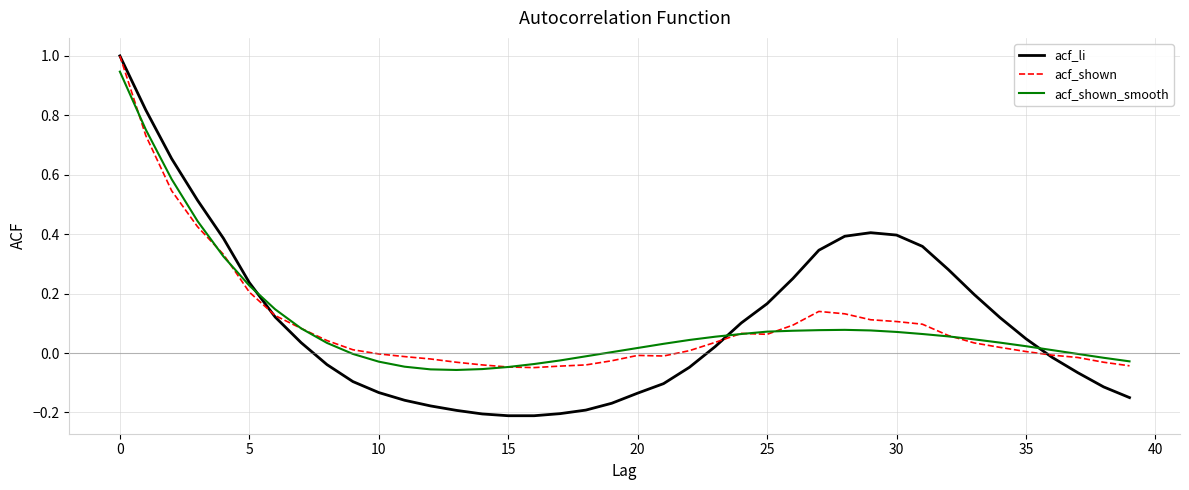

What is the highest value of the acf_li series?

1.0